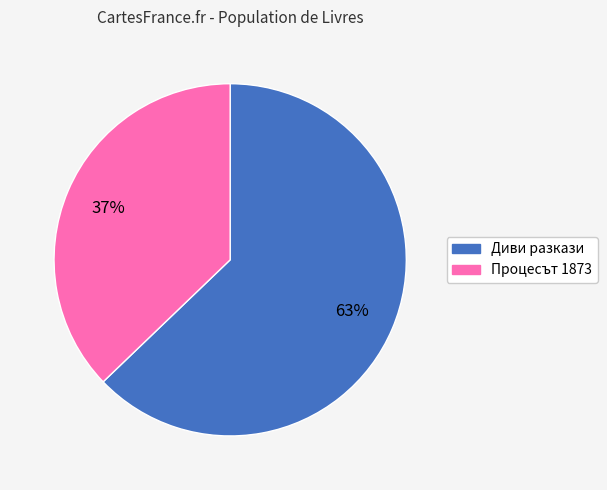

To the nearest percent, what is the difference between the Процесът 1873 and Диви разкази slice percentages?

26%